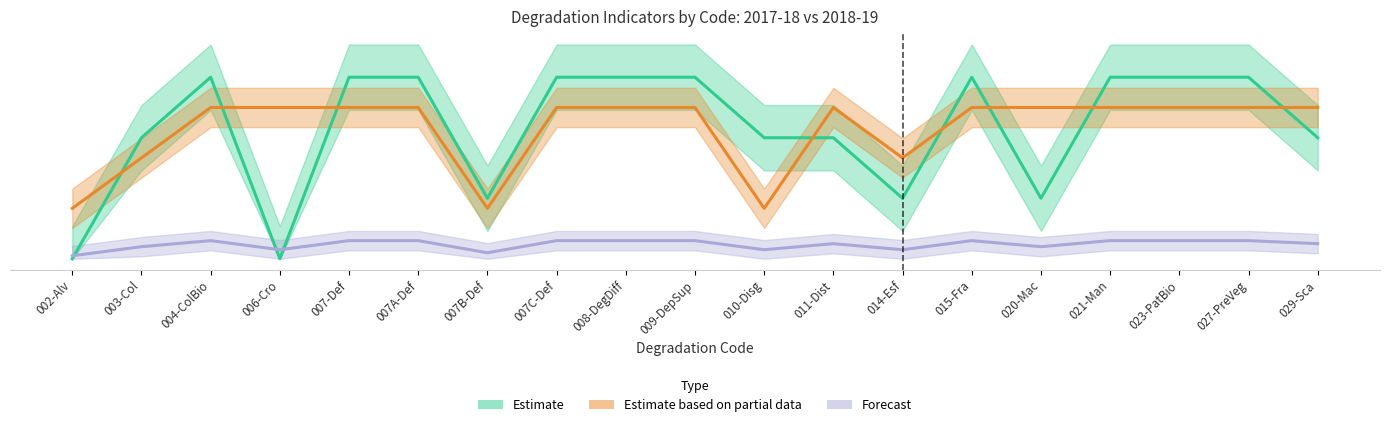

What is the label of the 13th point from the left?

014-Esf